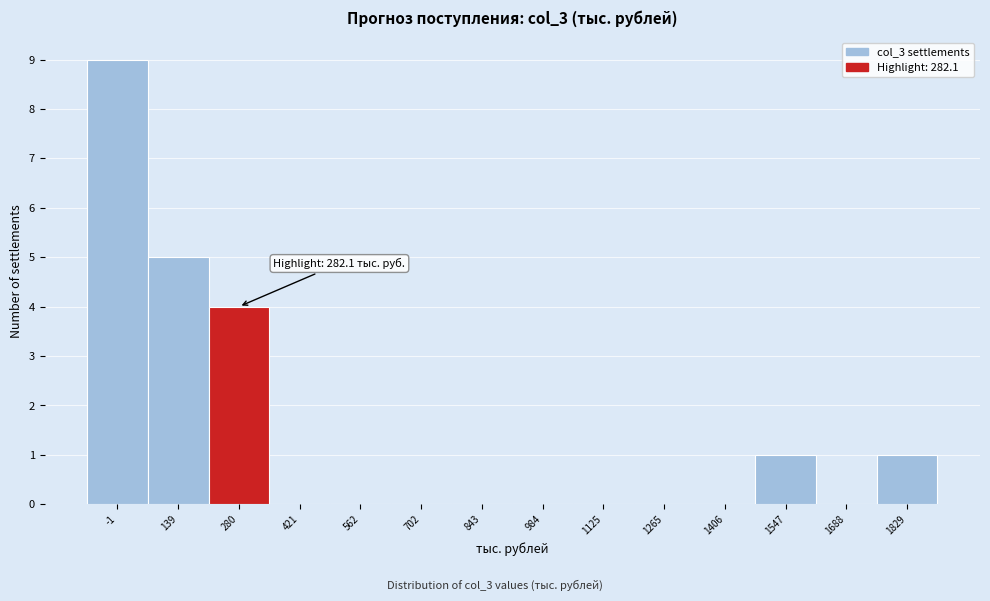

Reading left to right, transcribe all the data shown in this chart.

-1=9	139=5	280=4	421=0	562=0	702=0	843=0	984=0	1125=0	1265=0	1406=0	1547=1	1688=0	1829=1